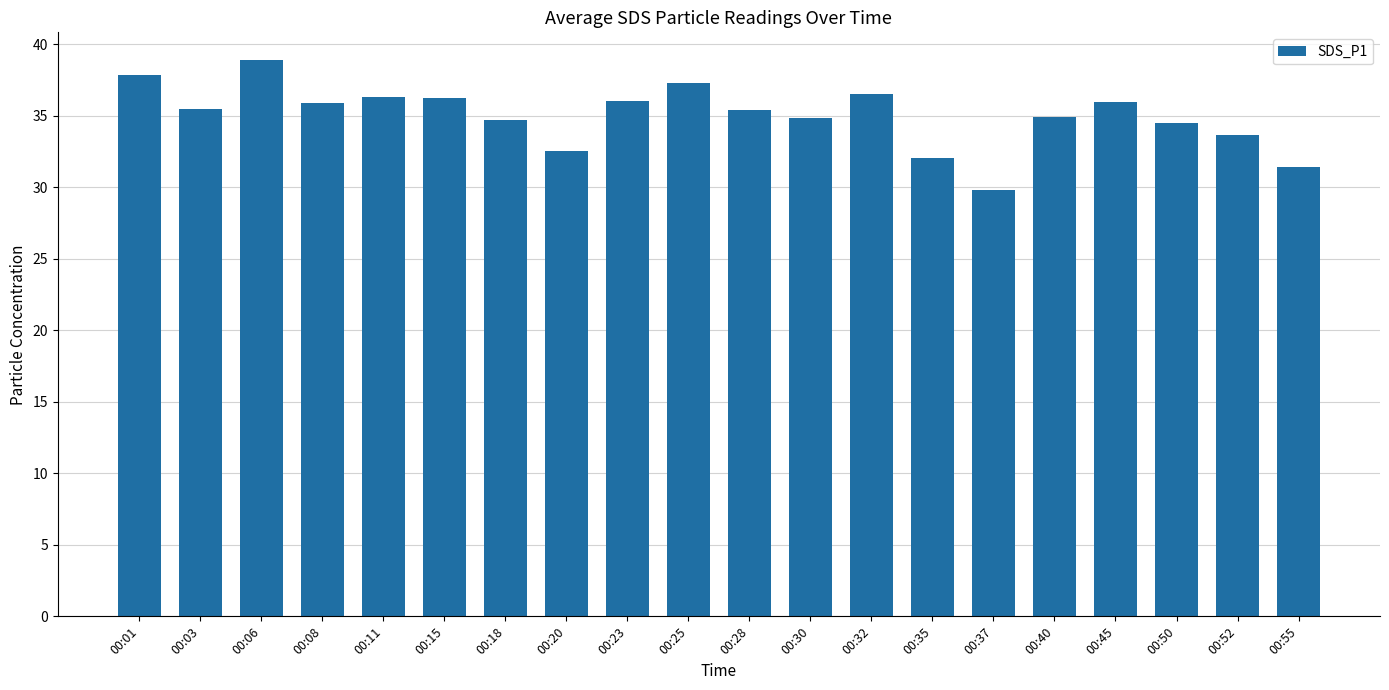

What is the sum of all values?

700.0